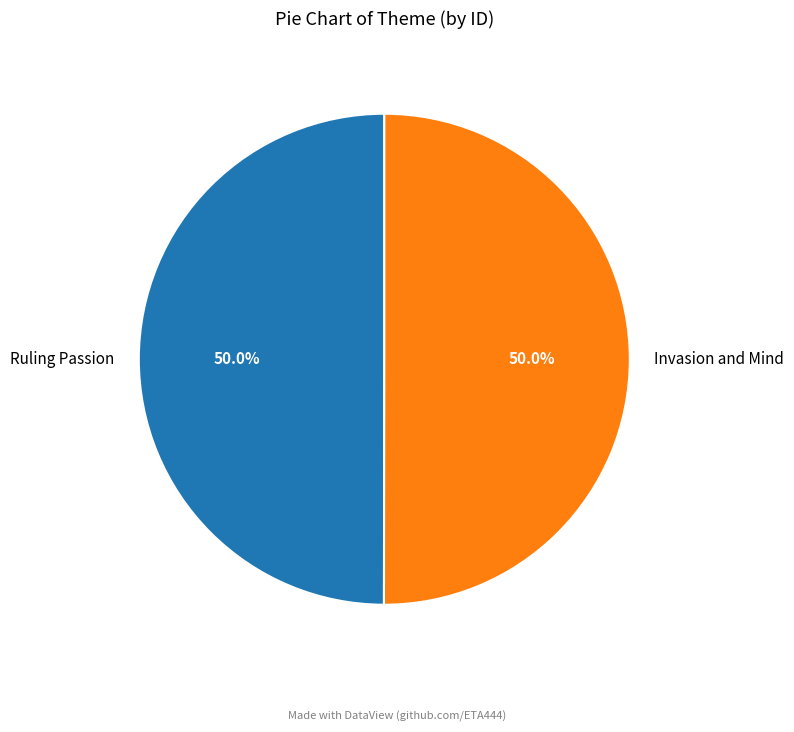

To the nearest percent, what is the average slice percentage?

50%